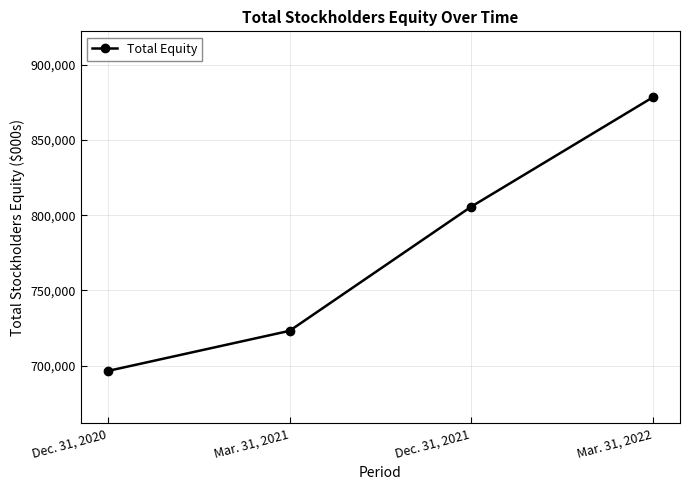

What position from the right is Dec. 31, 2021?

2